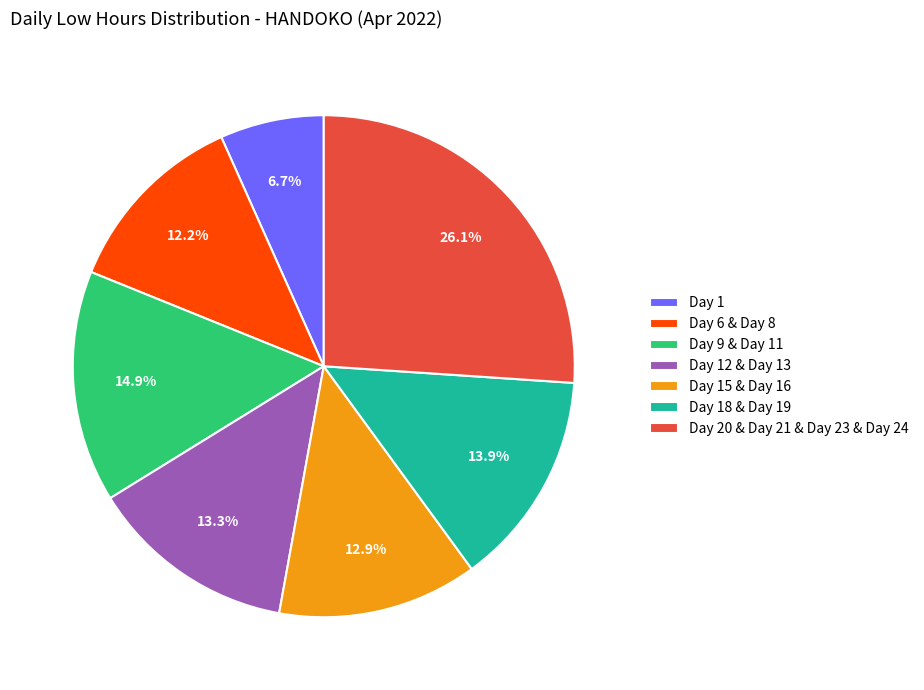

Is there any slice that represents more than half of the pie?

No